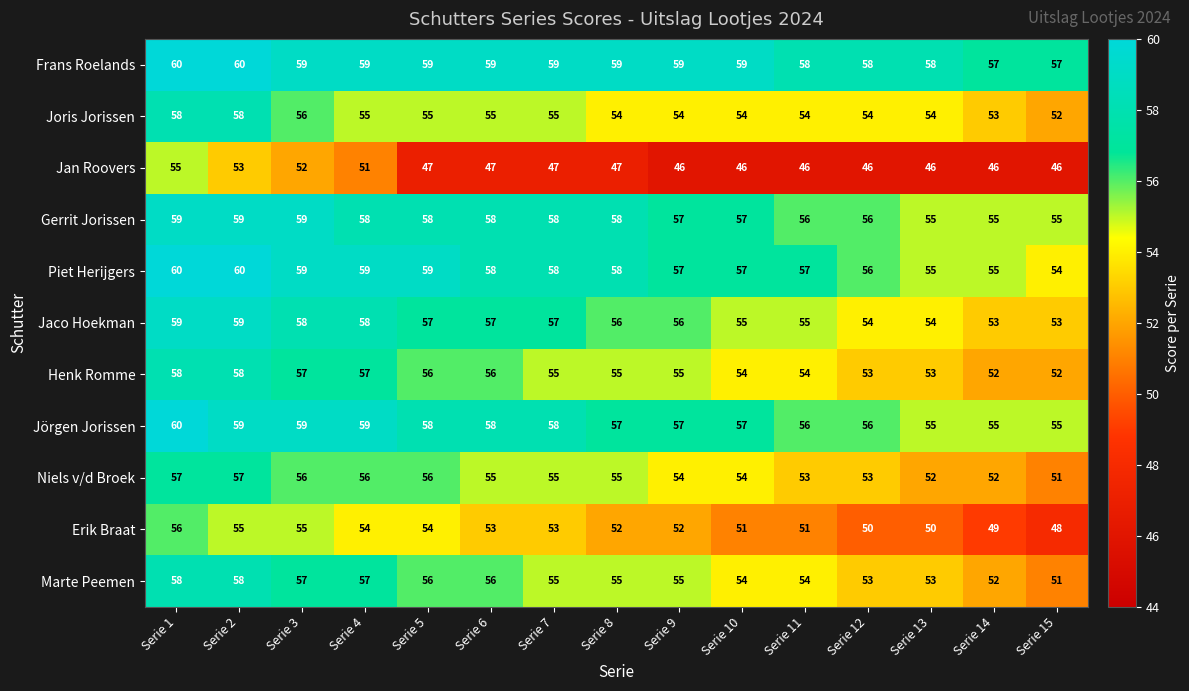

What is the sum of all Jaco Hoekman values?

841